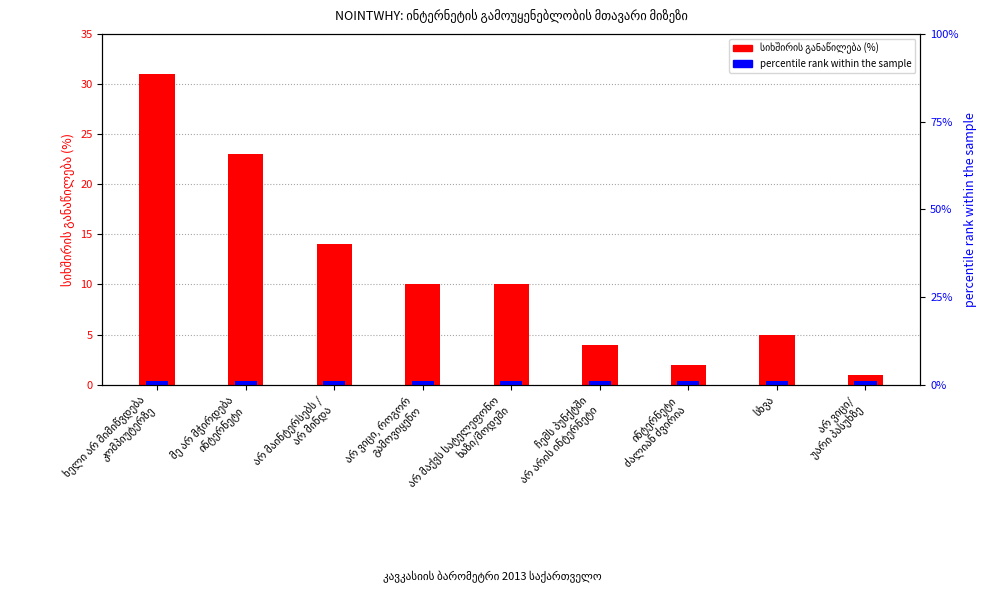

Which label corresponds to the smallest value in the chart?

არ ვიცი/
უარი პასუხზე